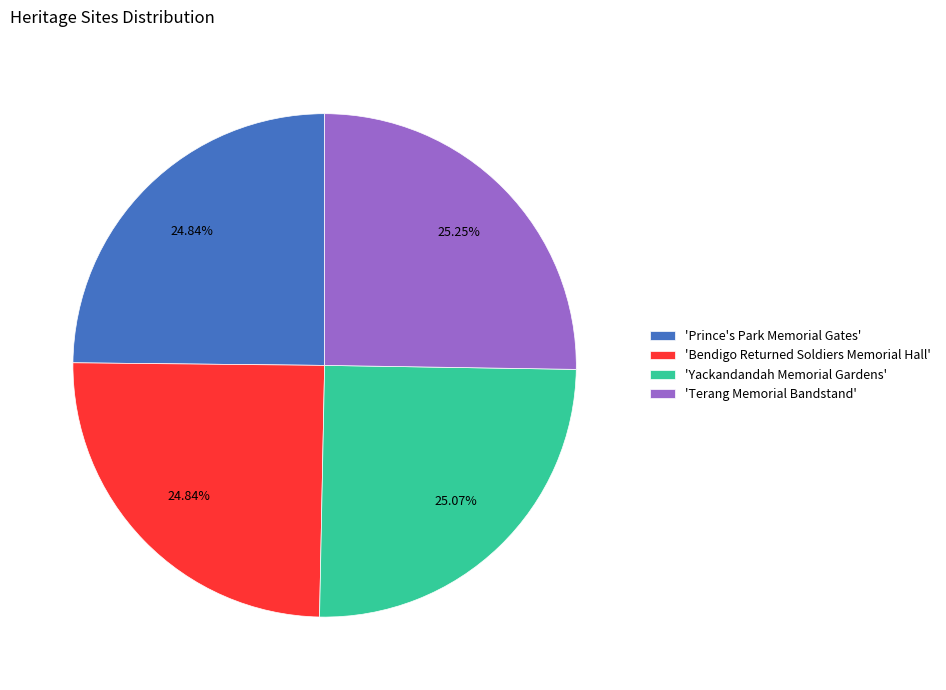

Does 'Yackandandah Memorial Gardens' account for over 50% of the chart?

No